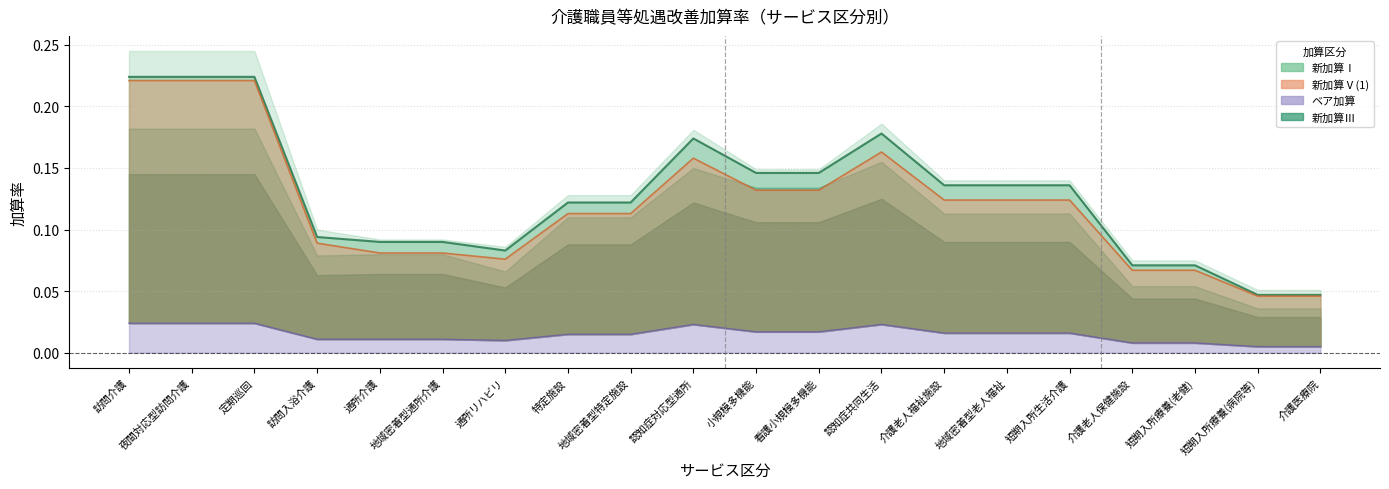

True or false: 新加算Ⅲ has more than 1 points higher than both neighbors.

True